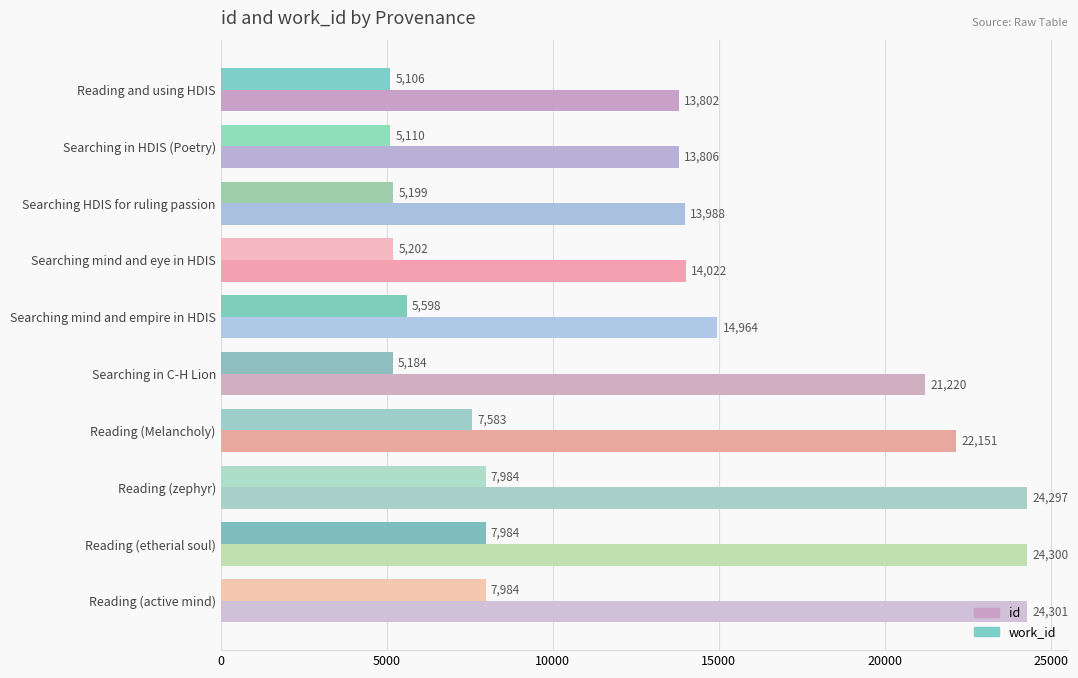

Which category has the lowest value across all series?

Reading and using HDIS